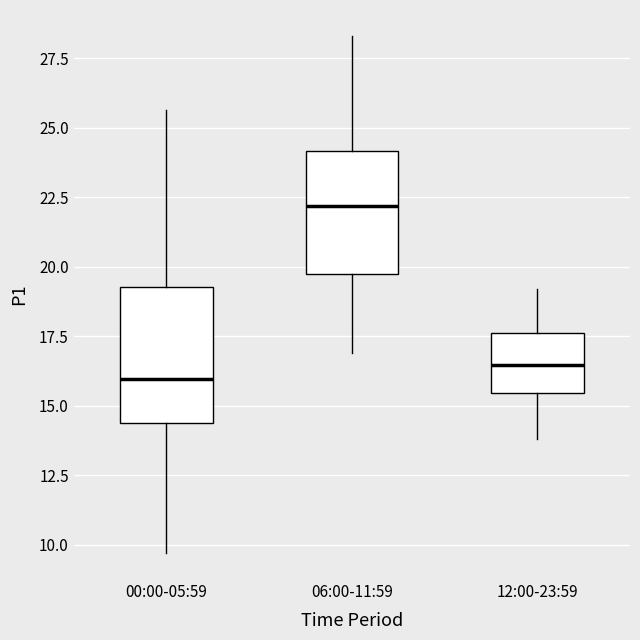

Which box's median line is the lowest?

00:00-05:59